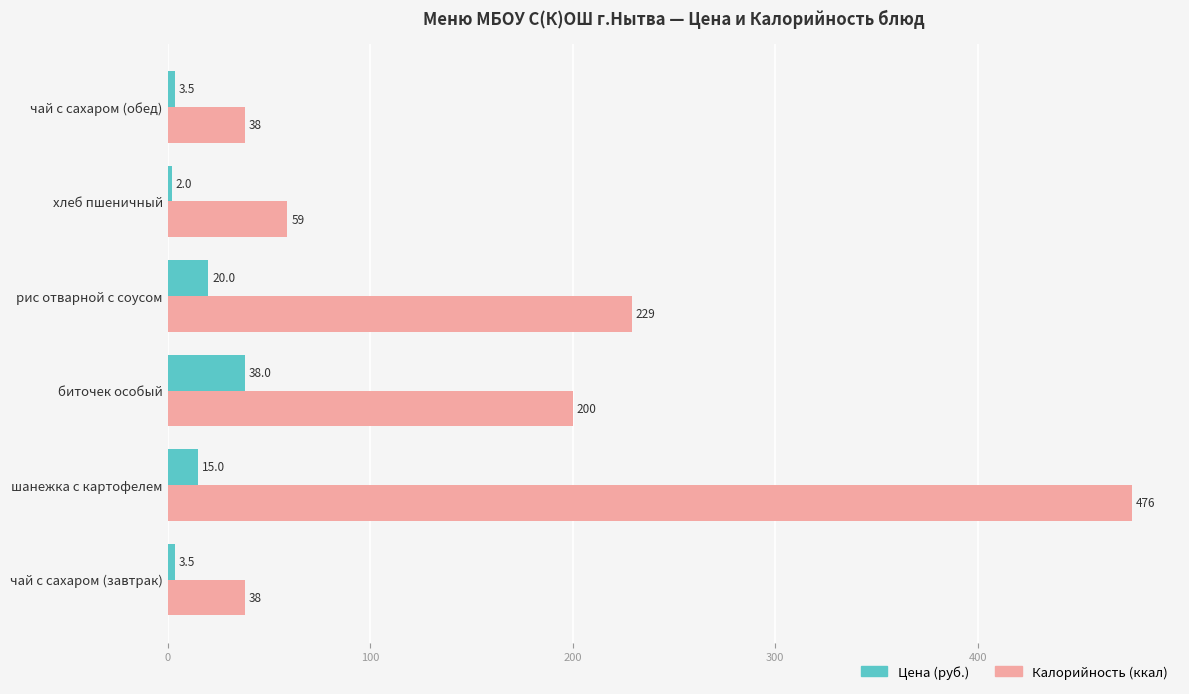

What value does the Калорийность (ккал) series have at шанежка с картофелем?

476.0